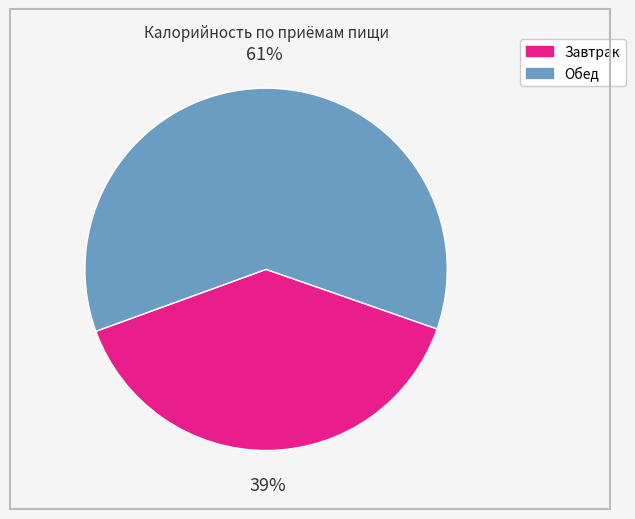

Does any single category account for the majority?

Yes